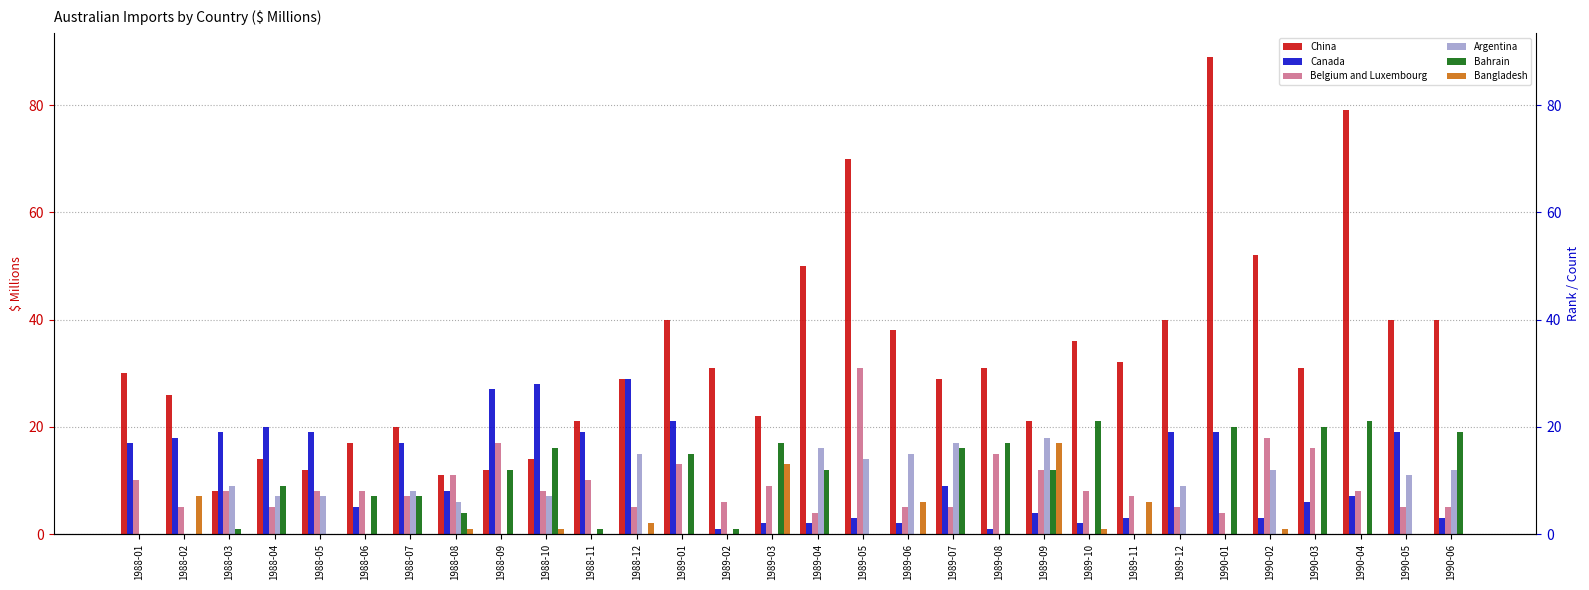

The Belgium and Luxembourg series shows 8 at 1988-05. True or false?

True